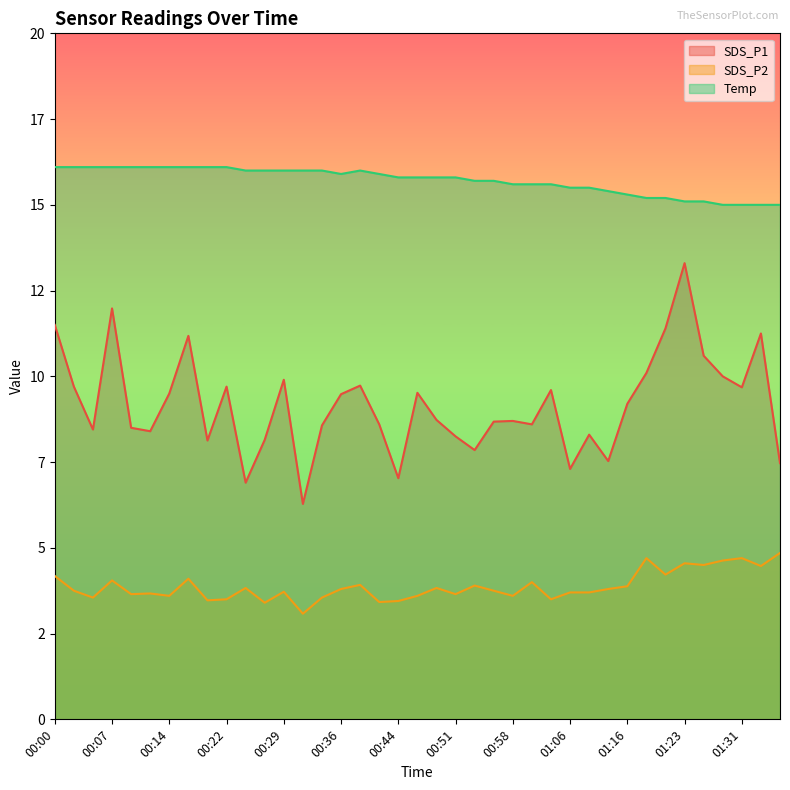

How many distinct data groups are displayed?

3